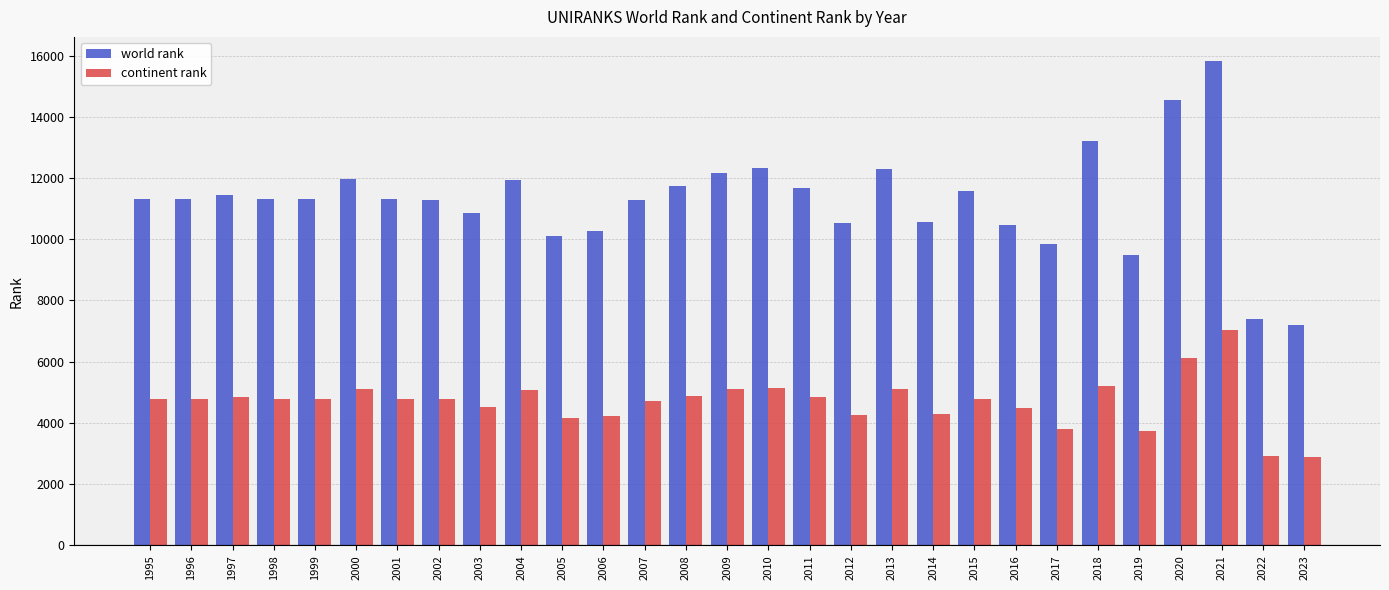

At which category is the sum across all series the highest?

2021